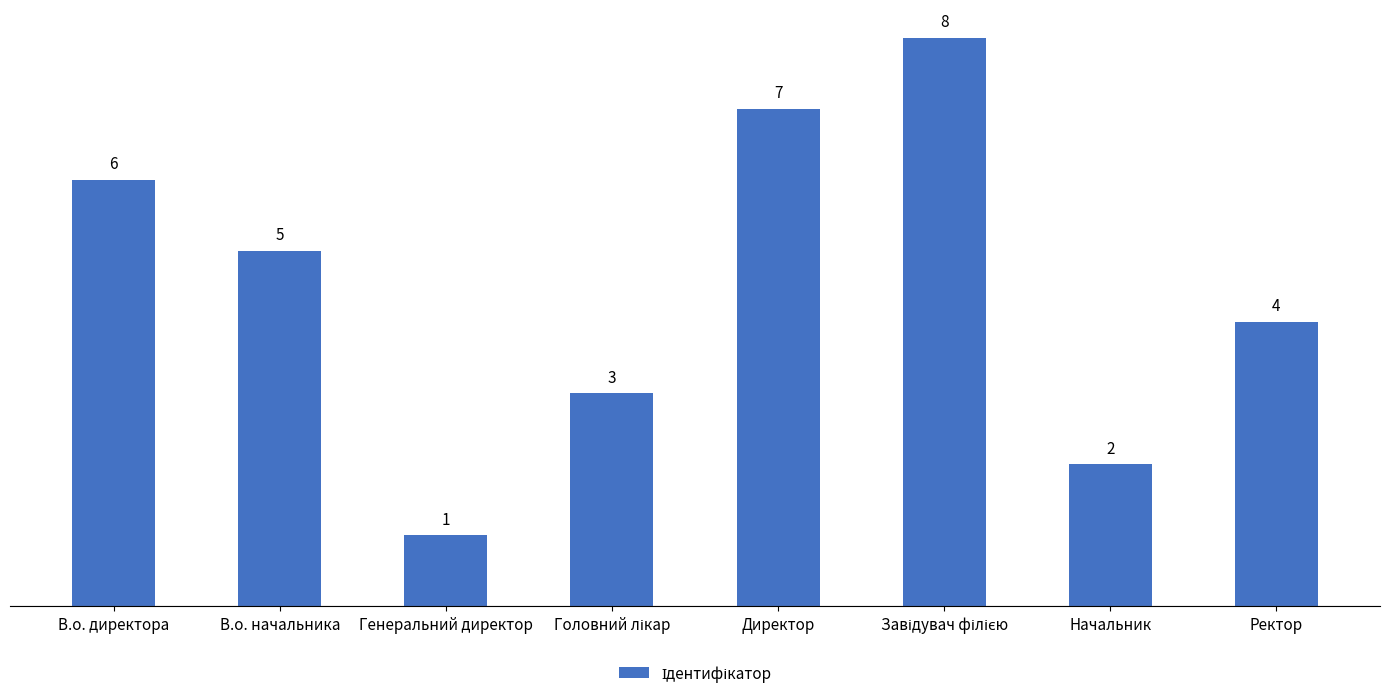

What is the smallest value displayed?

1